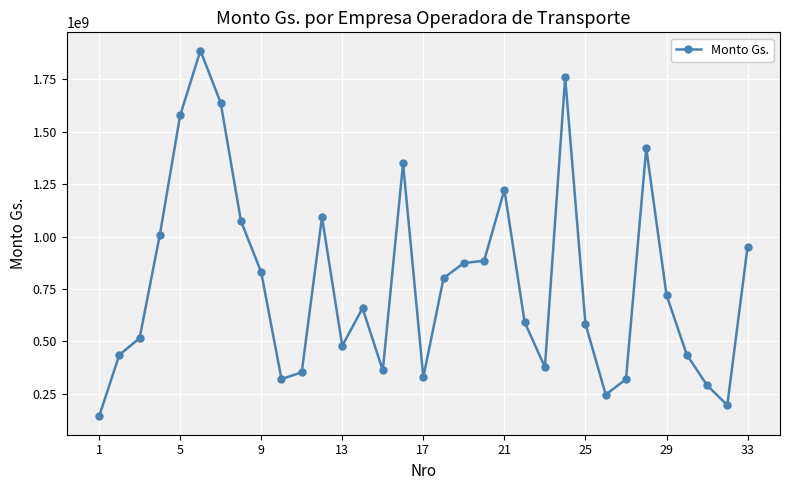

True or false: there are more than 1 points higher than both neighbors.

True